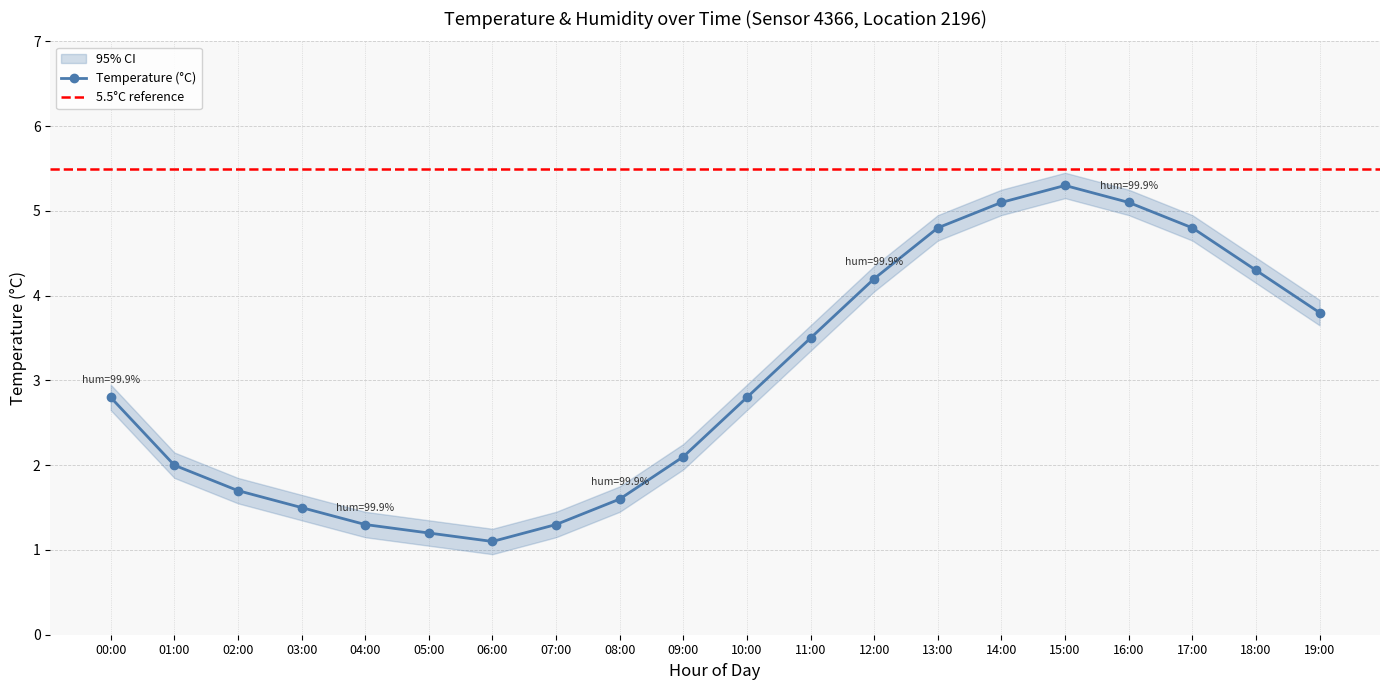

How many values are below 2?

7